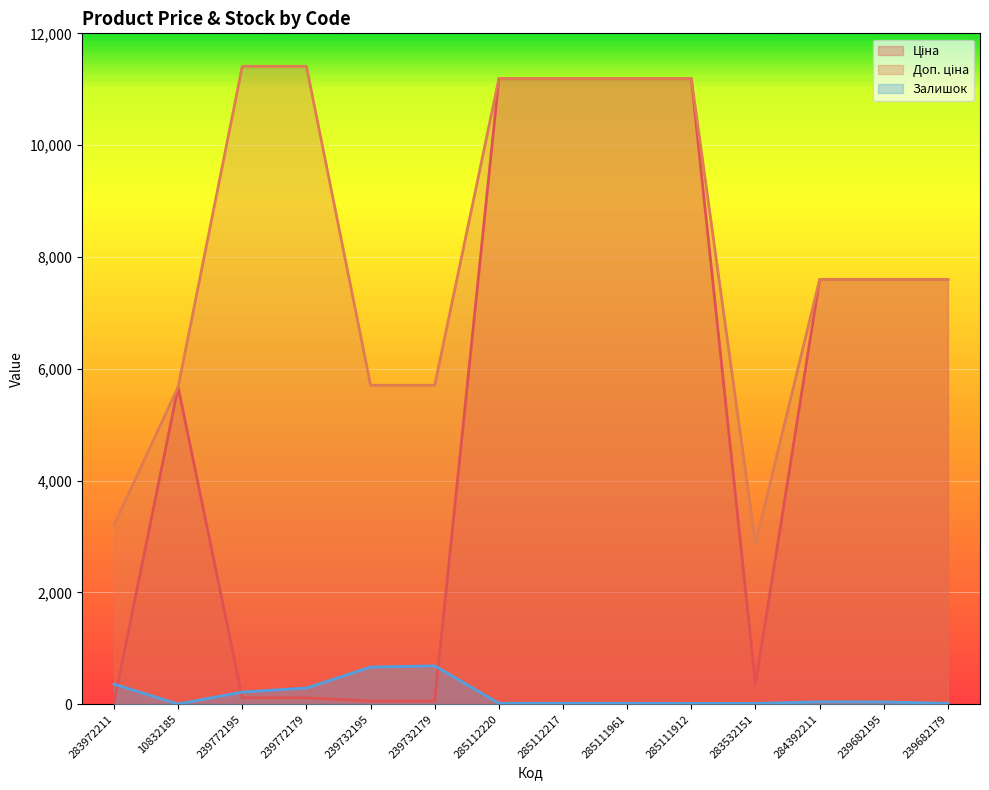

True or false: Залишок and Доп. ціна cross at least once.

False